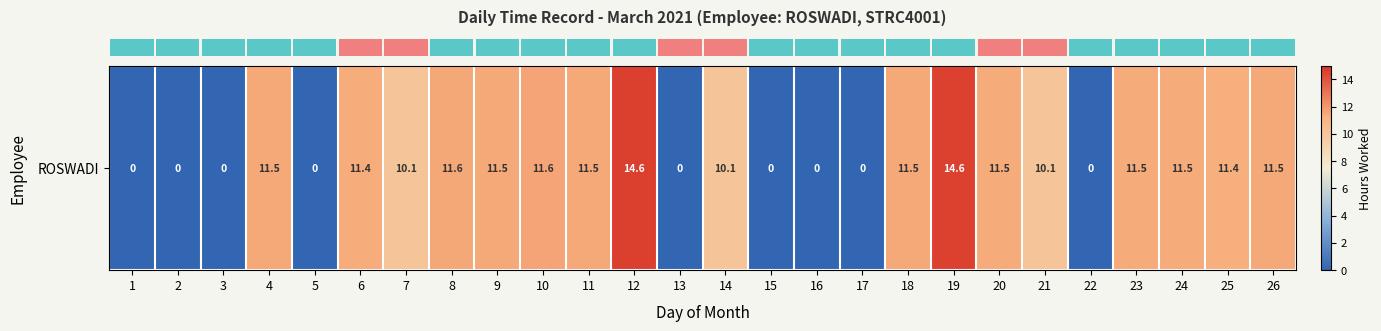

Where does the data first go above 11?

4